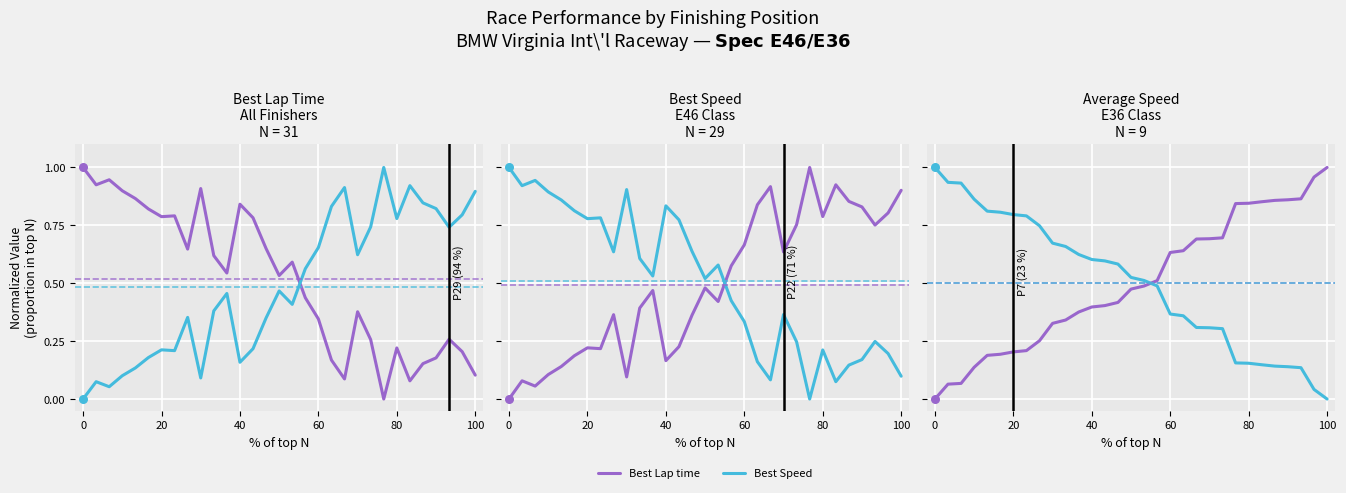

What are all the series names shown in the legend?

Best Lap time, Best Speed